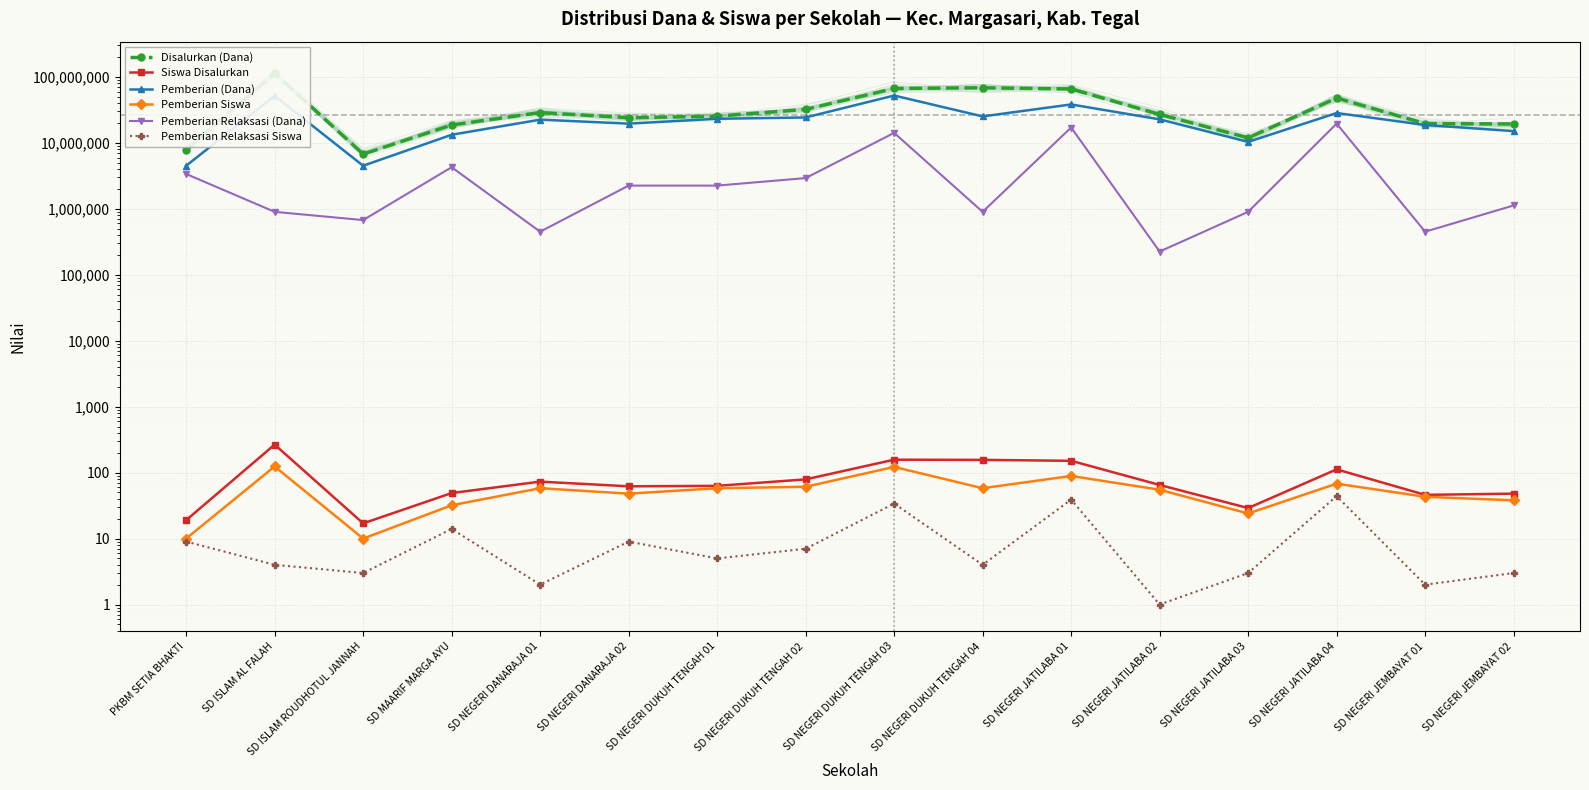

How many lines are shown in the chart?

6